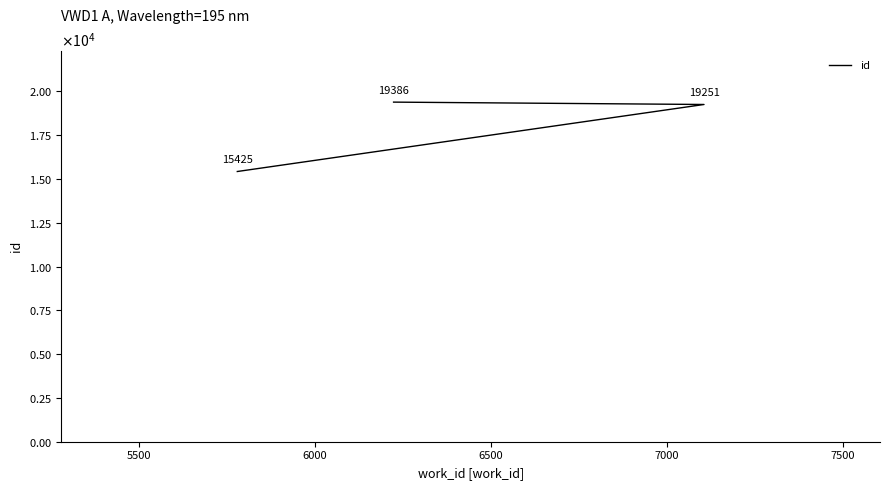

What is the smallest value displayed?

15425